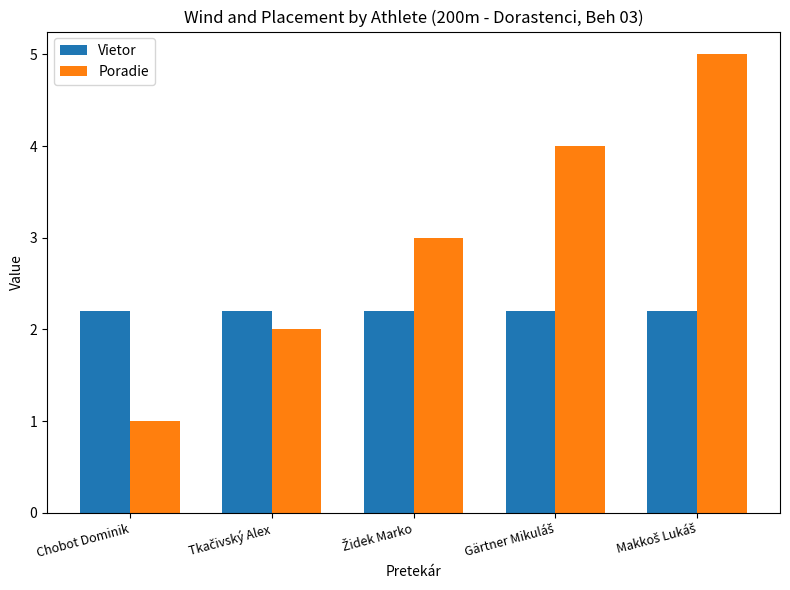

Reading right to left, list all the values displayed in this chart.

Vietor: 2.2	2.2	2.2	2.2	2.2
Poradie: 5.0	4.0	3.0	2.0	1.0